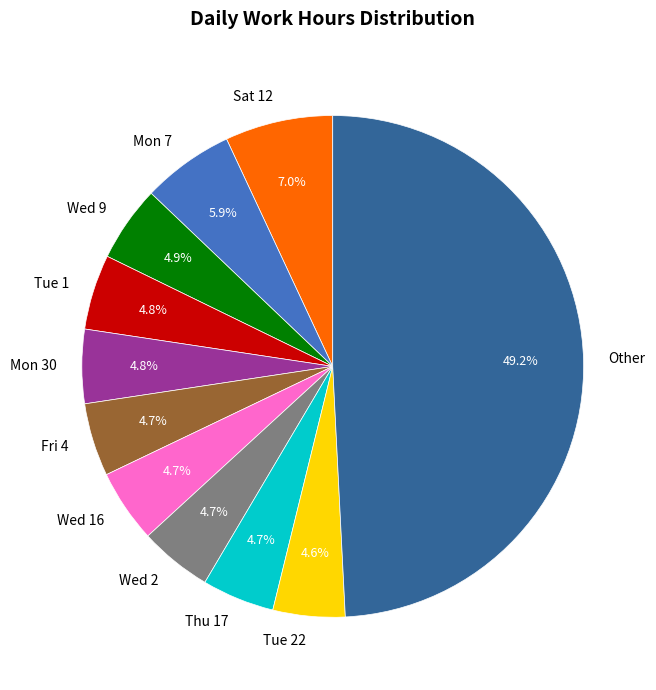

Between Sat 12 and Tue 1, which is larger?

Sat 12